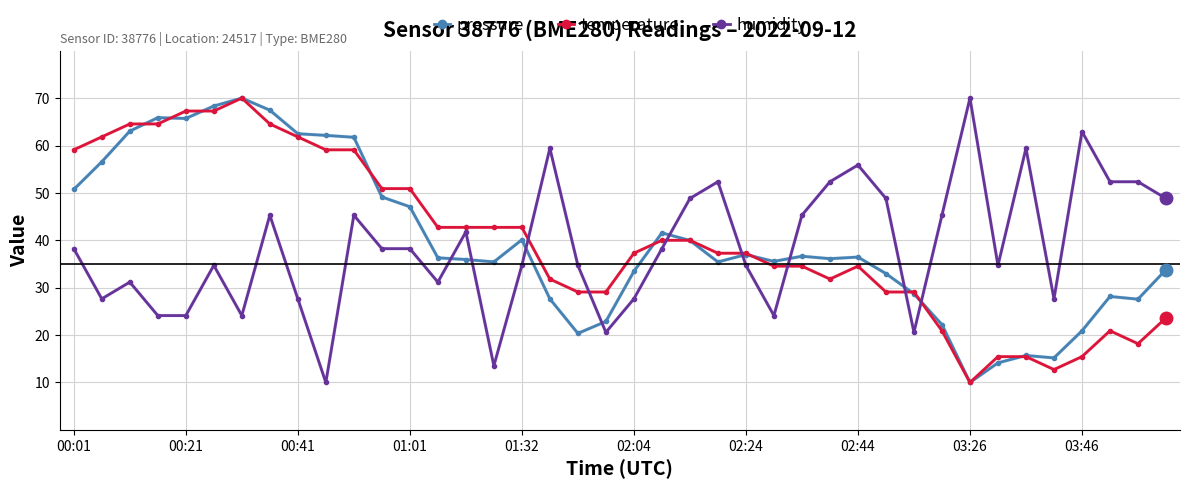

What is the value of the pressure point at the 6th from the left?

68.3